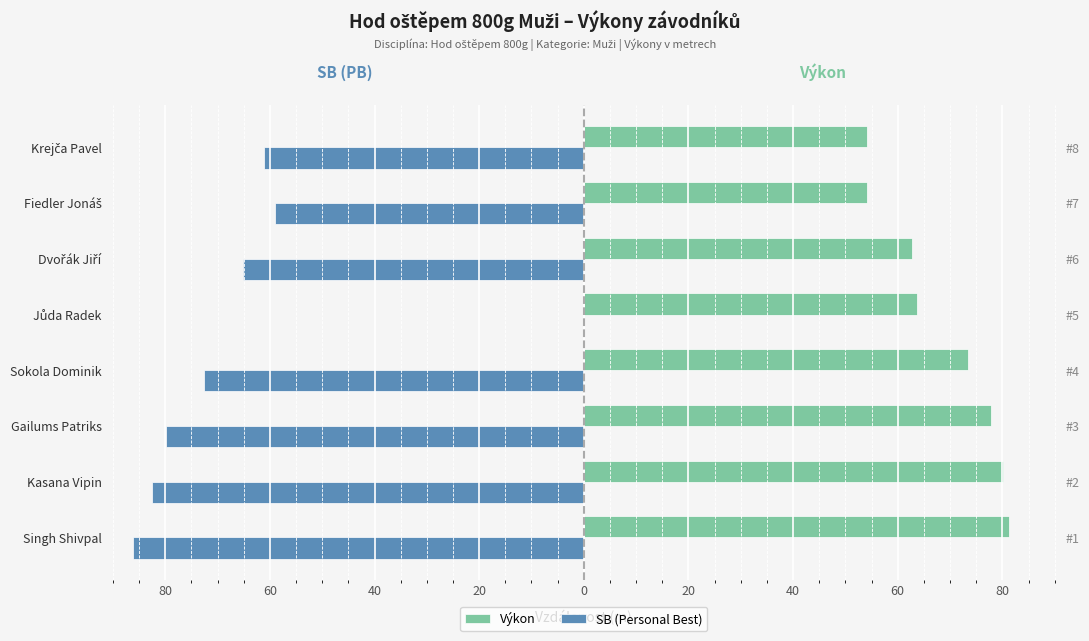

Is it true that SB (Personal Best) equals 50.9 at Jůda Radek?

False